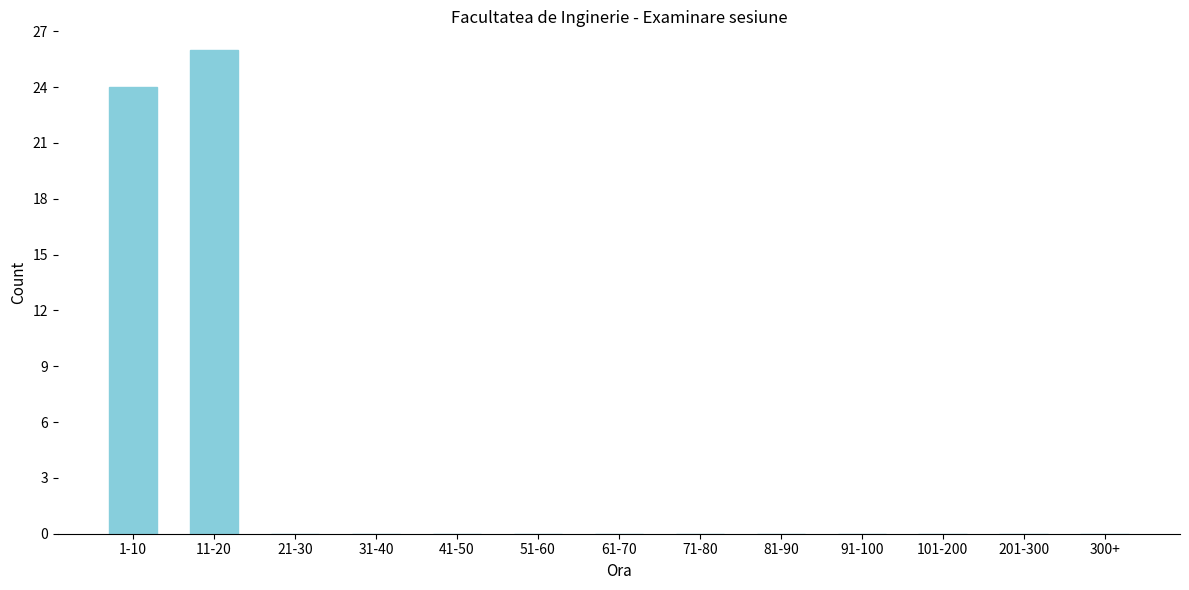

Reading left to right, list all the values displayed in this chart.

1-10=24	11-20=26	21-30=0	31-40=0	41-50=0	51-60=0	61-70=0	71-80=0	81-90=0	91-100=0	101-200=0	201-300=0	300+=0